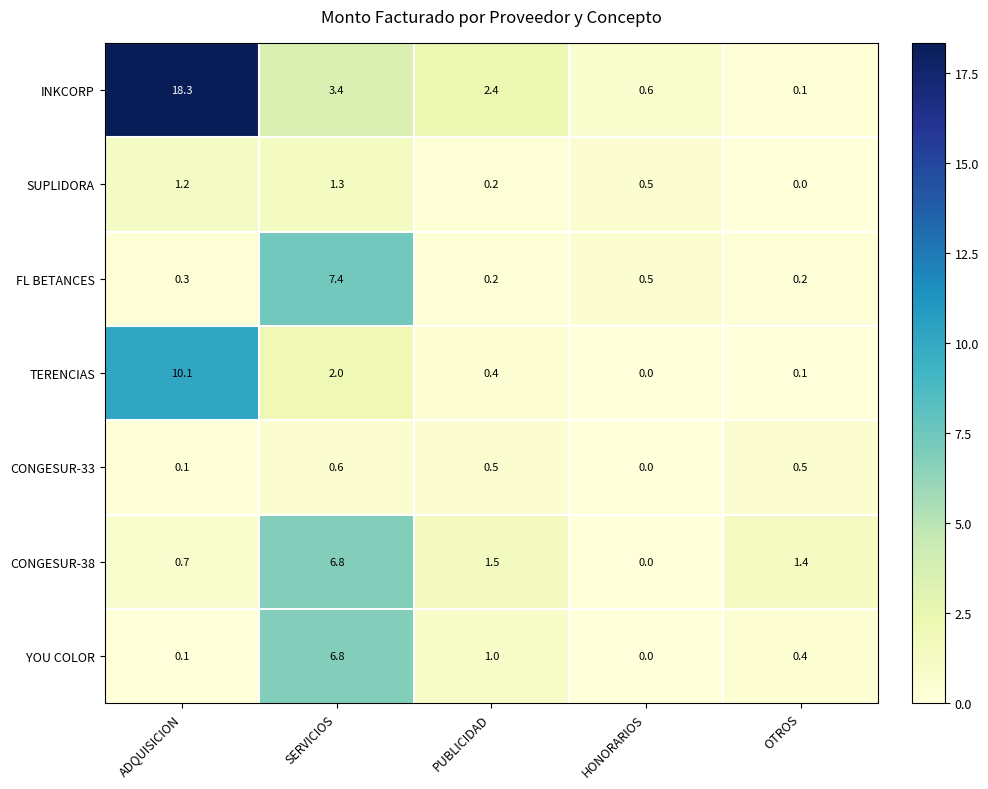

Which category has the lowest value in the SUPLIDORA series?

OTROS